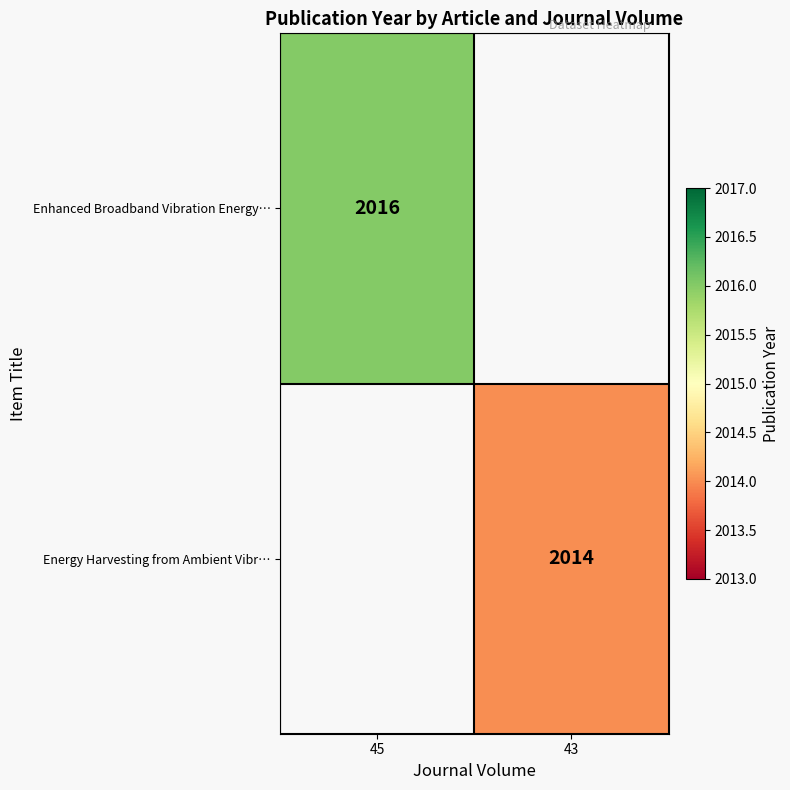

Is it true that Enhanced Broadband Vibration Energy… equals 2016 at 45?

True